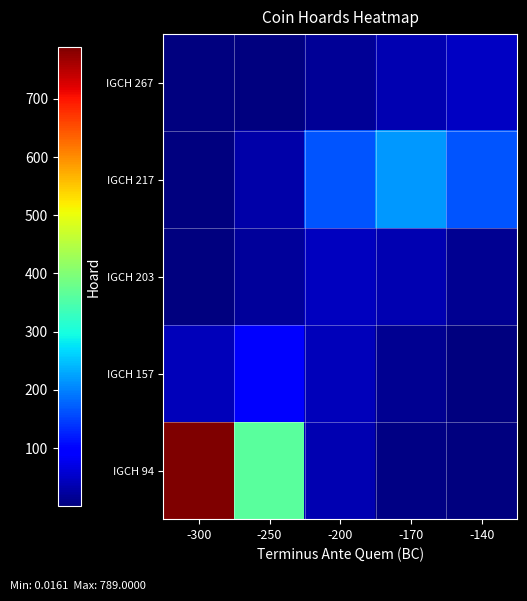

What is the total value across all series at -200?

302.1